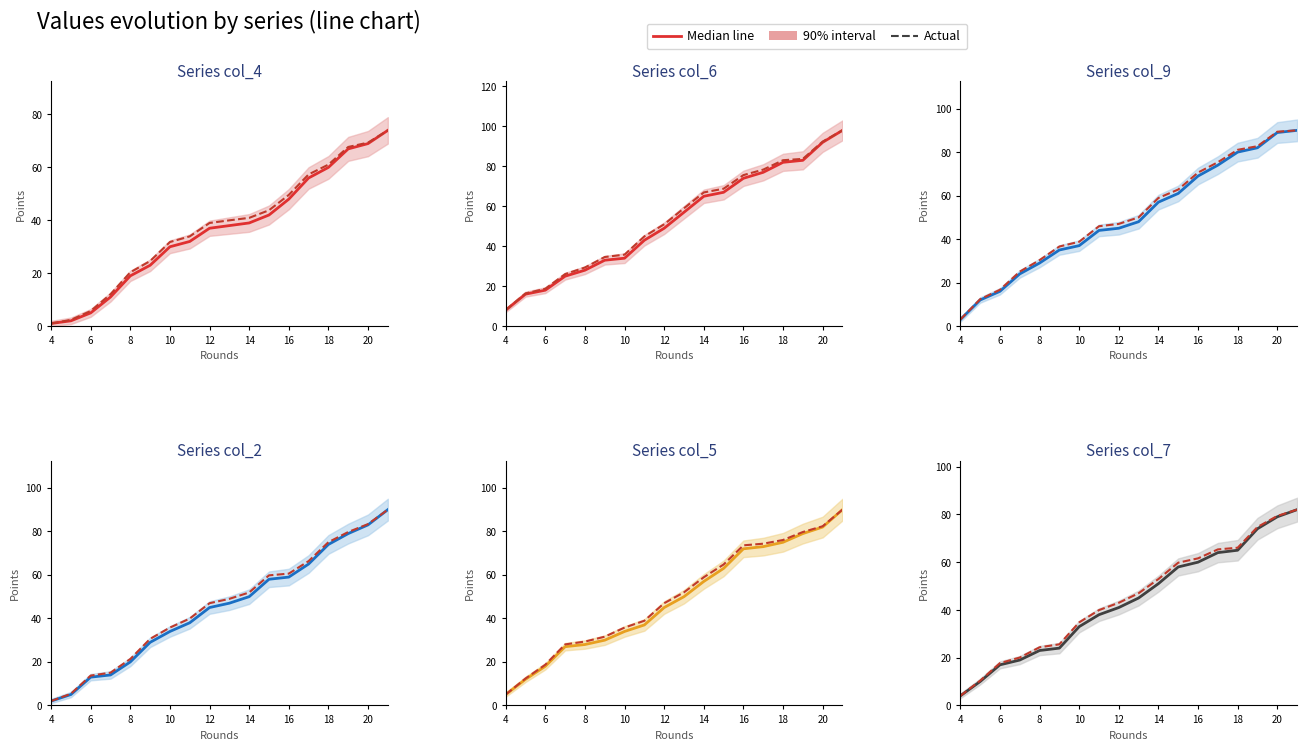

At how many categories does at least one series exceed 52?

8